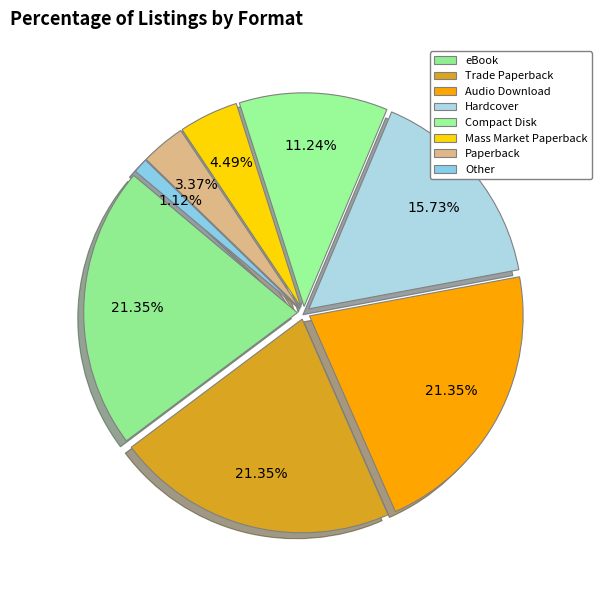

To the nearest percent, what portion does eBook represent?

21%